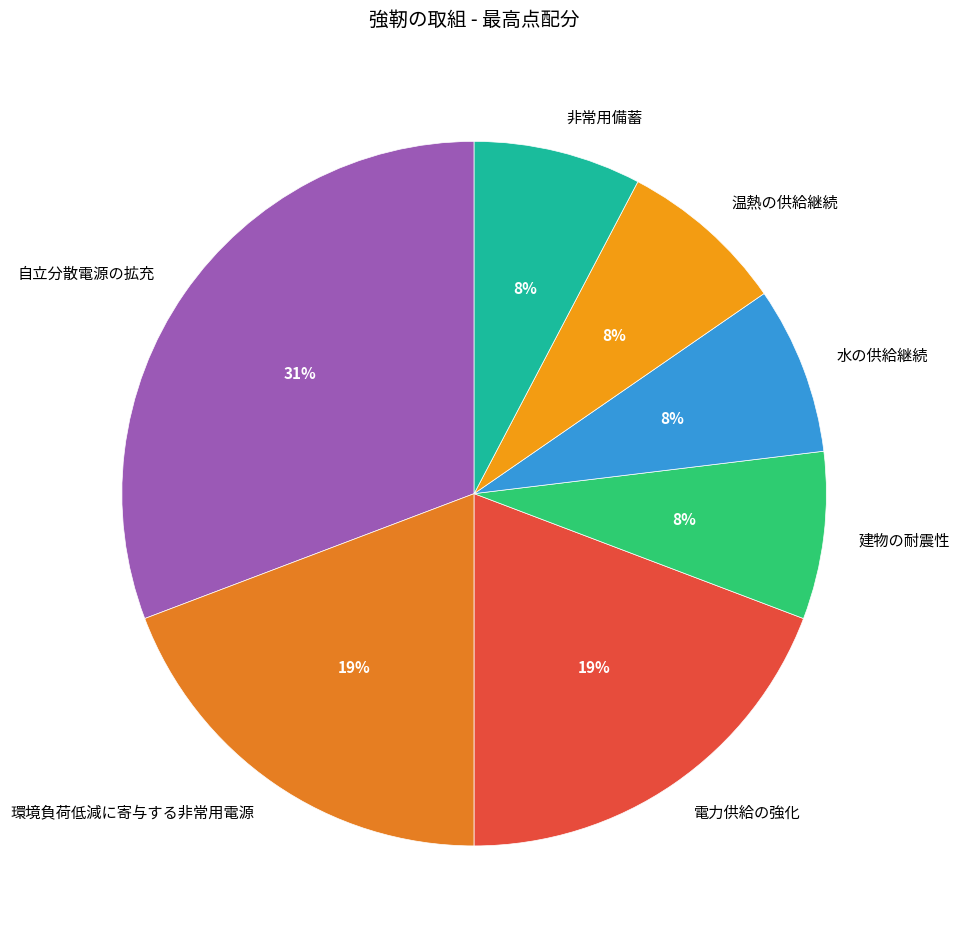

Which category has the biggest portion of the pie?

自立分散電源の拡充